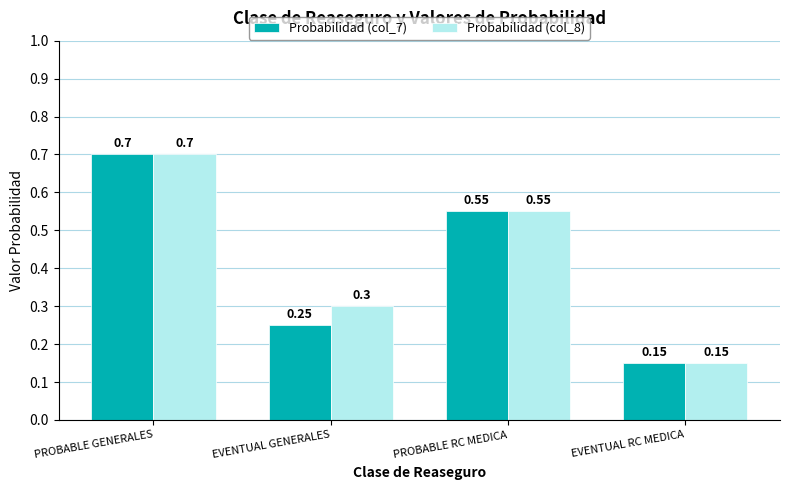

What is the label of the 2nd bar from the left?

EVENTUAL GENERALES